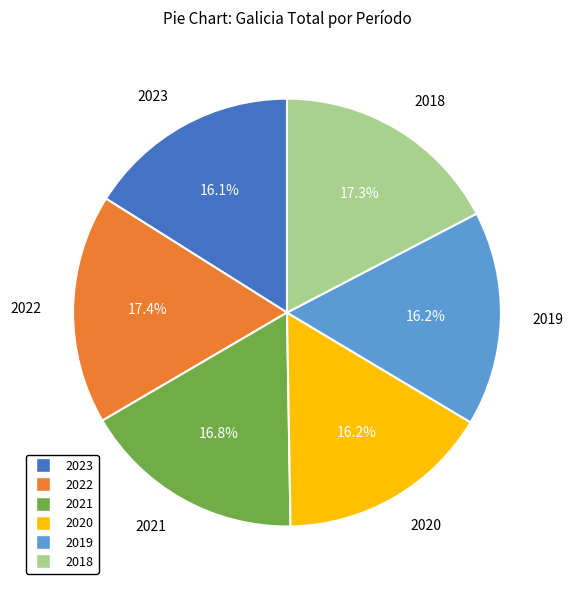

What is the ratio of the value at 2020 to the value at 2019?

1.0